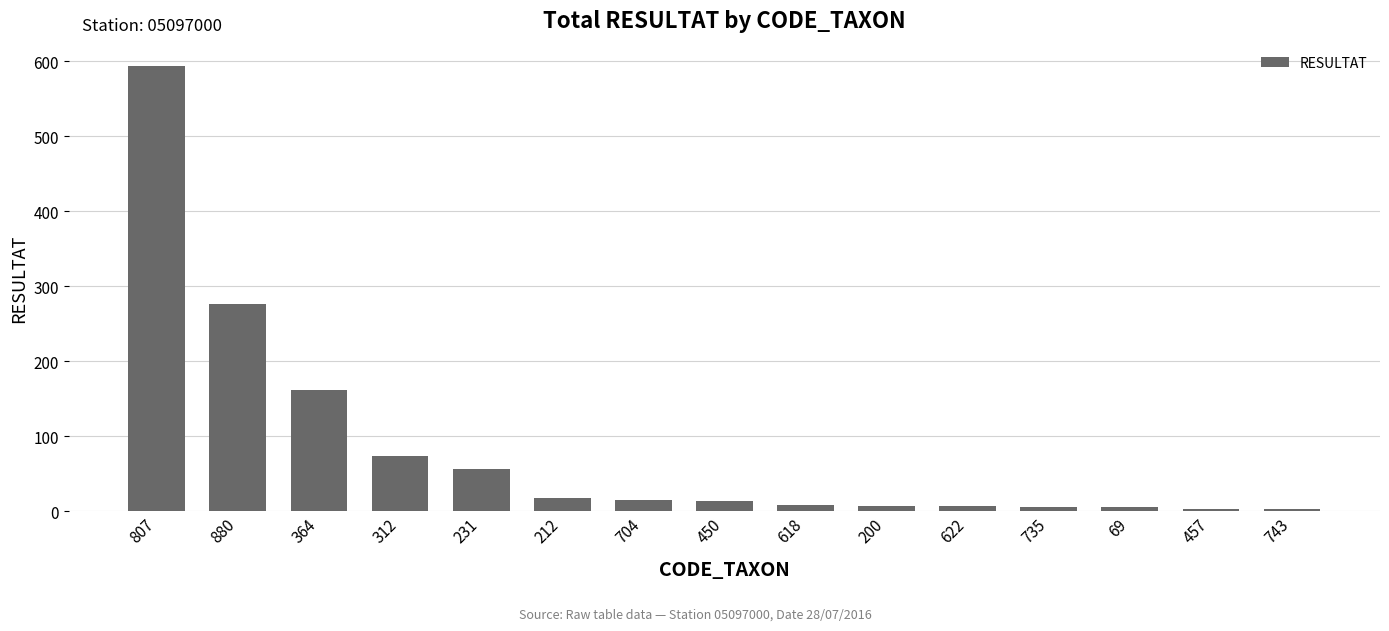

What is the maximum value shown in the chart?

594